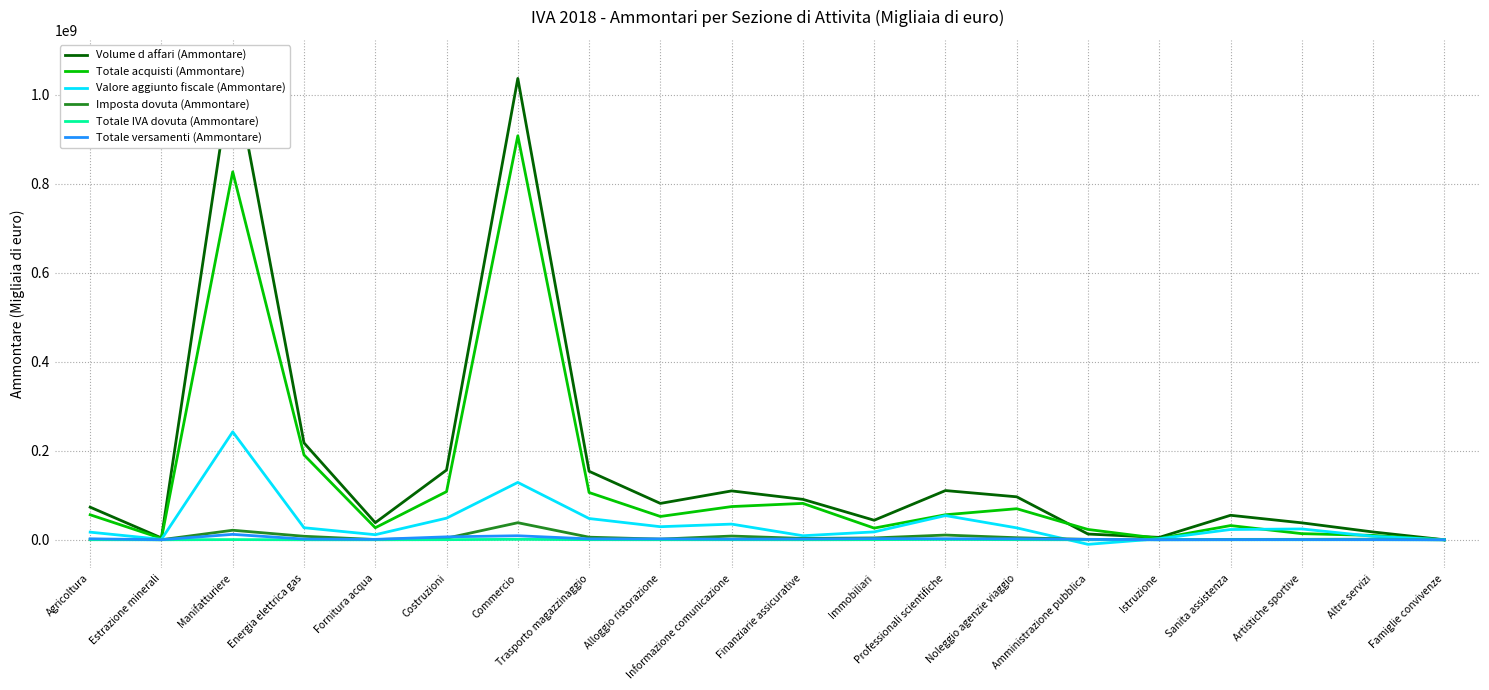

Which category has the lowest value across all series?

Amministrazione pubblica